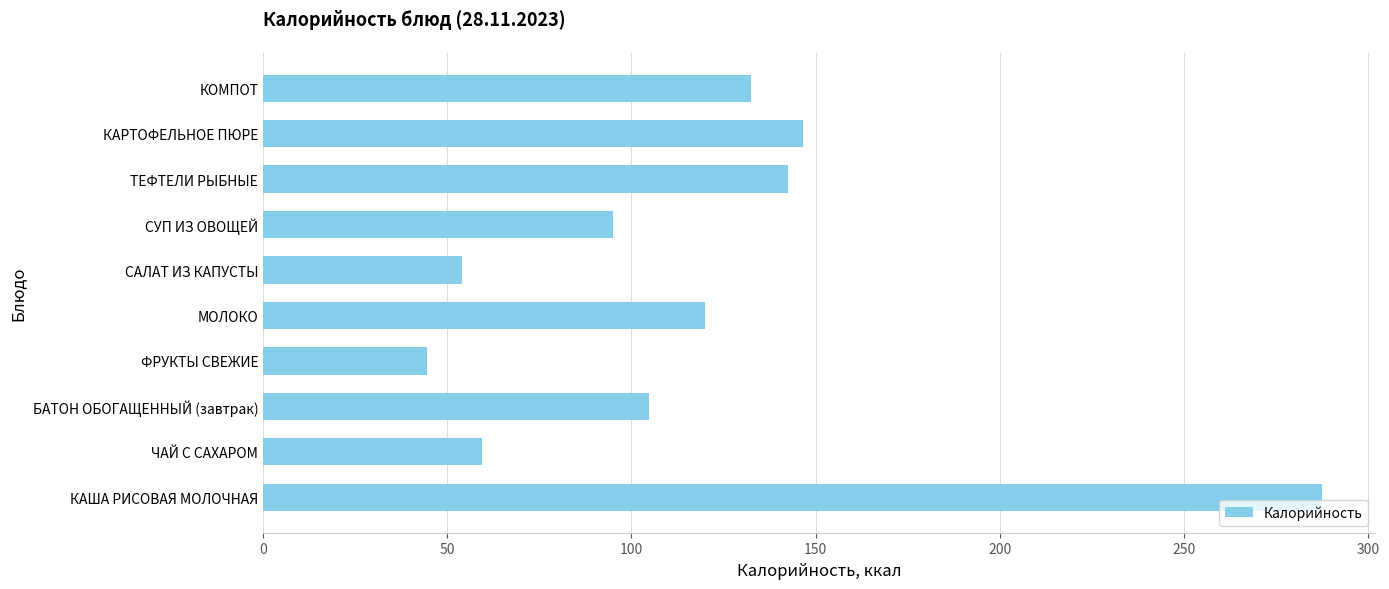

The value at ФРУКТЫ СВЕЖИЕ is 44.6. True or false?

True